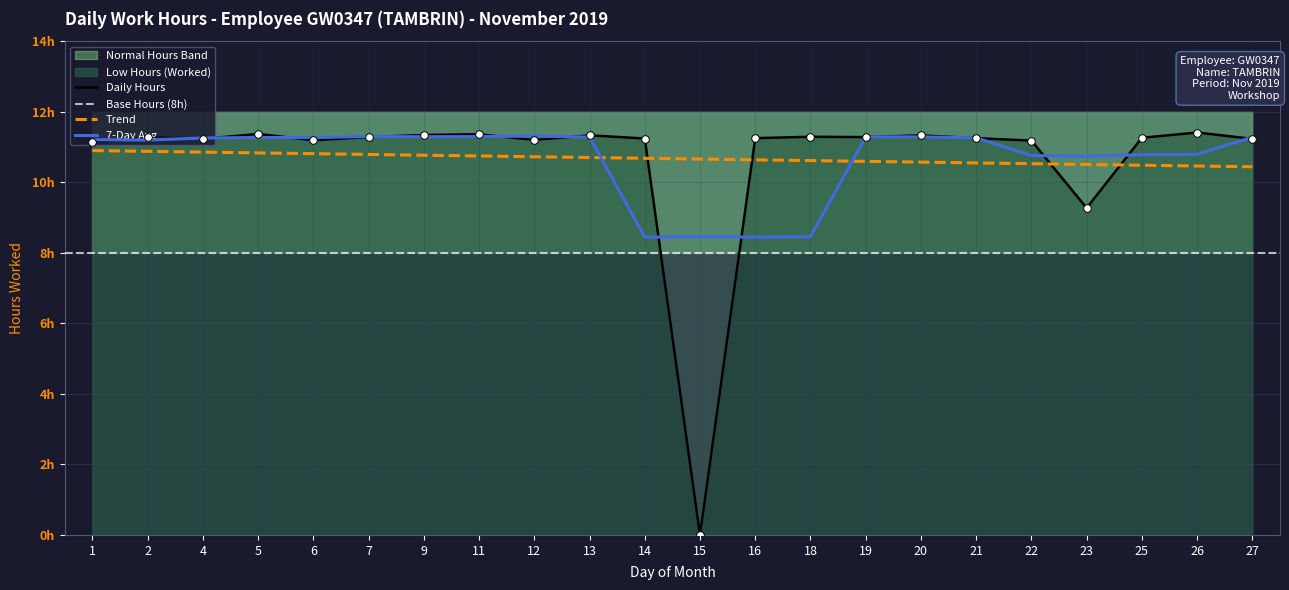

What is the change in value from 1 to 15?

-11.1